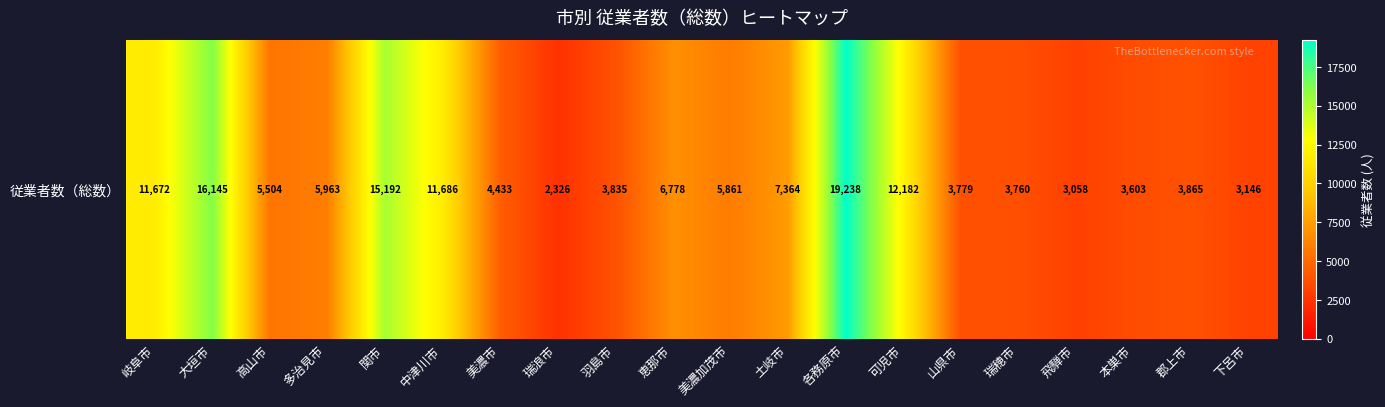

Rank the categories by value from highest to lowest.

各務原市, 大垣市, 関市, 可児市, 中津川市, 岐阜市, 土岐市, 恵那市, 多治見市, 美濃加茂市, 高山市, 美濃市, 郡上市, 羽島市, 山県市, 瑞穂市, 本巣市, 下呂市, 飛騨市, 瑞浪市